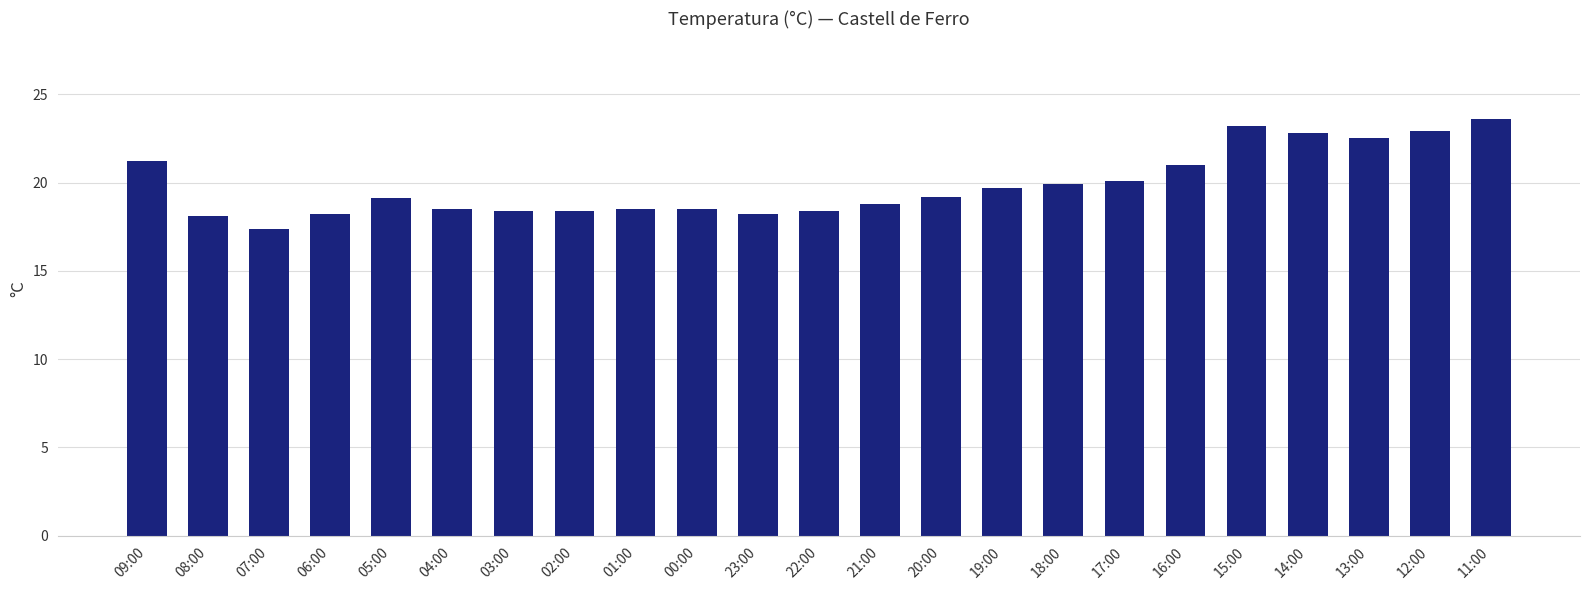

What position from the left is 22:00?

12